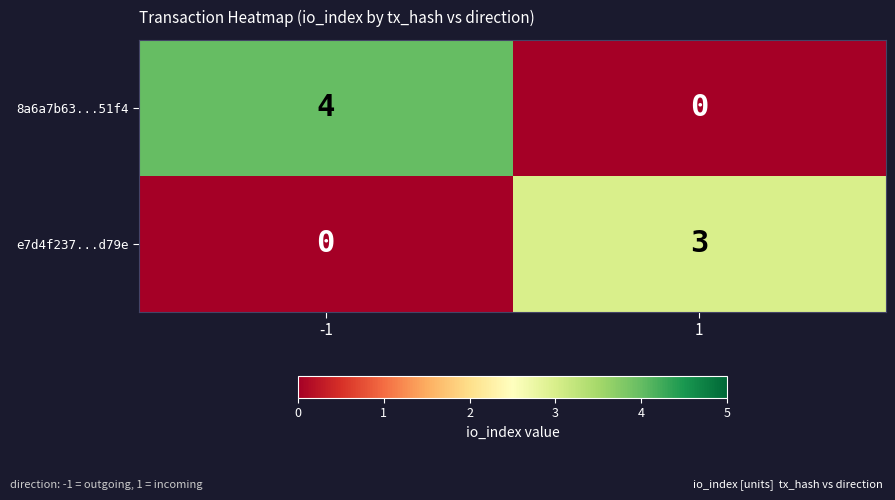

Rank the series by their average value, from highest to lowest.

8a6a7b63...51f4, e7d4f237...d79e